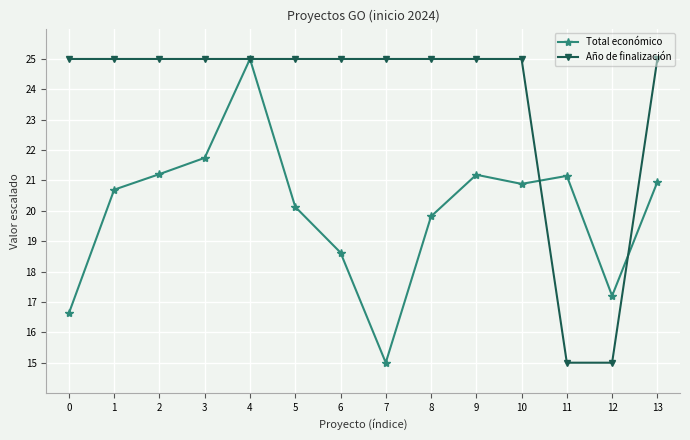

How many Año de finalización values are between 25 and 26?

12